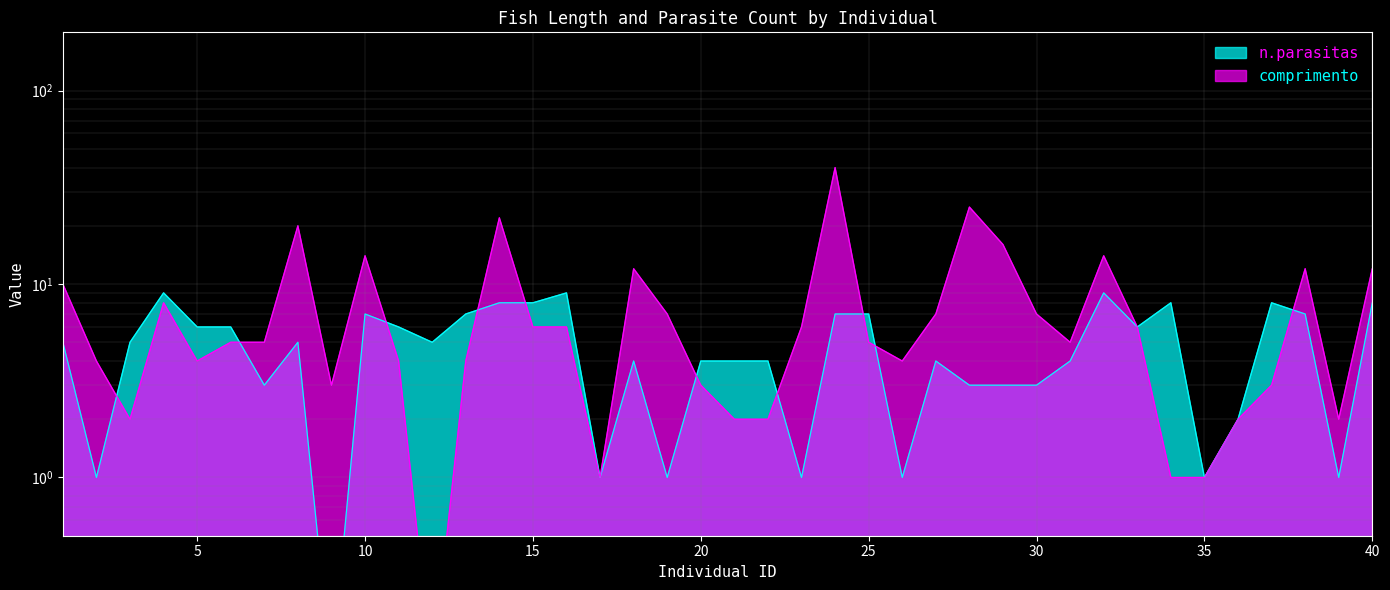

How many values in the comprimento series are below 5?

17